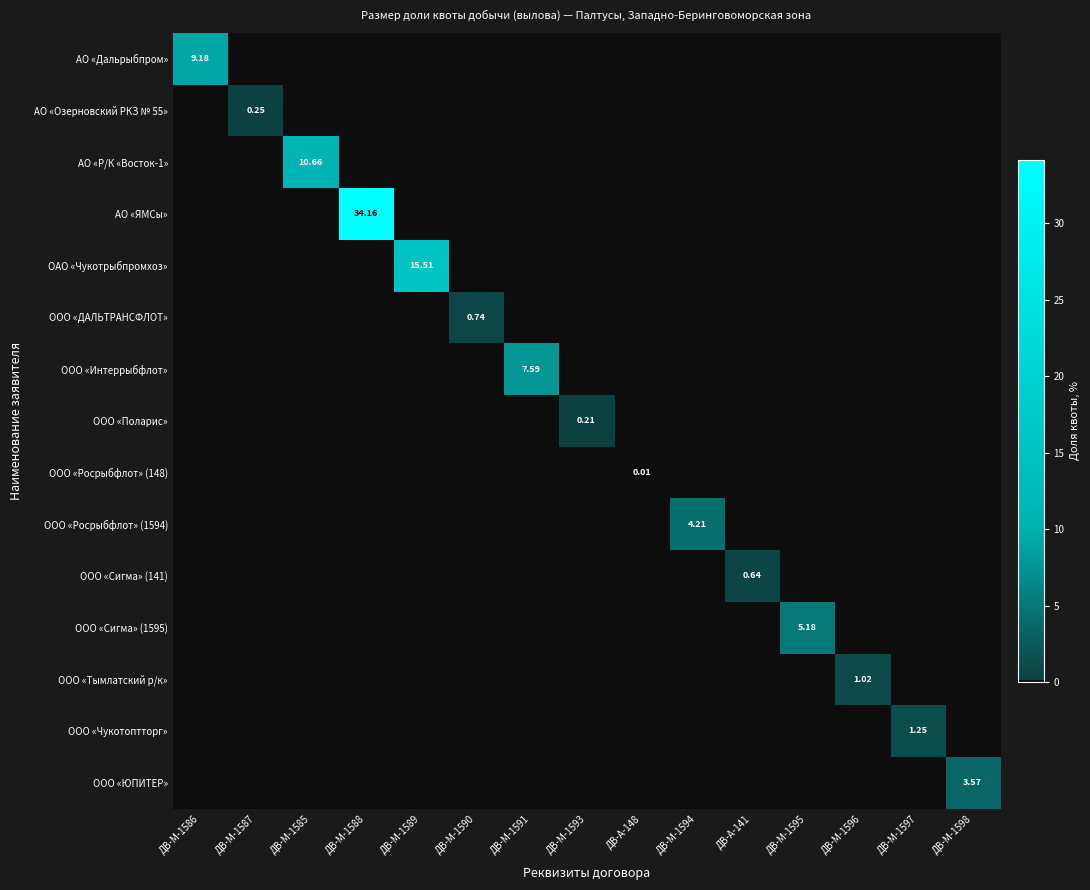

What is the spread (max minus min) of values at ДВ-М-1586?

9.2